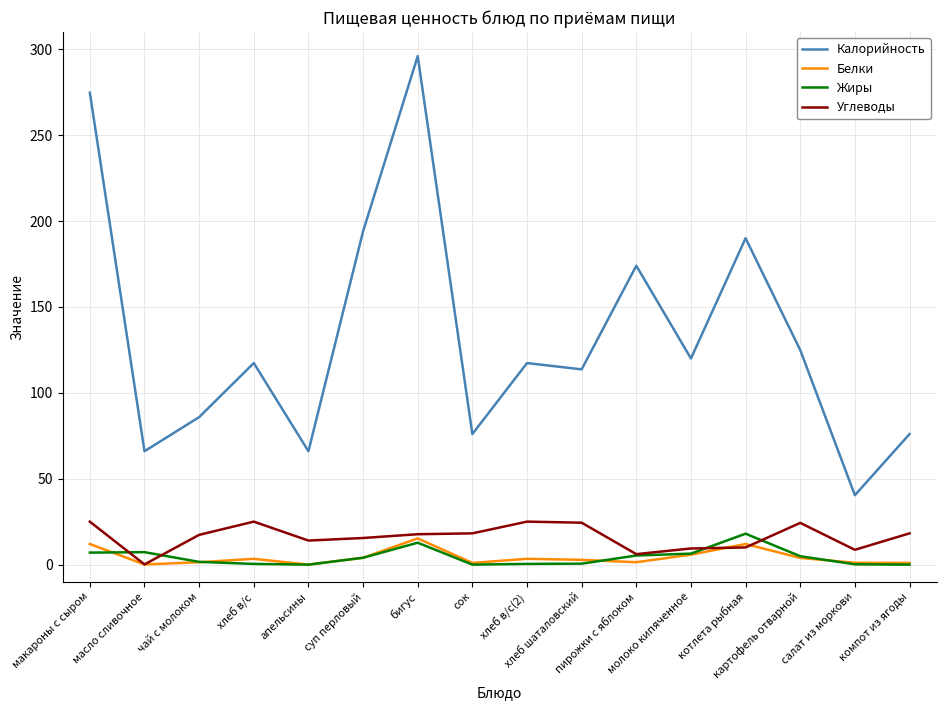

Where does the Жиры series first go above 4?

макароны с сыром